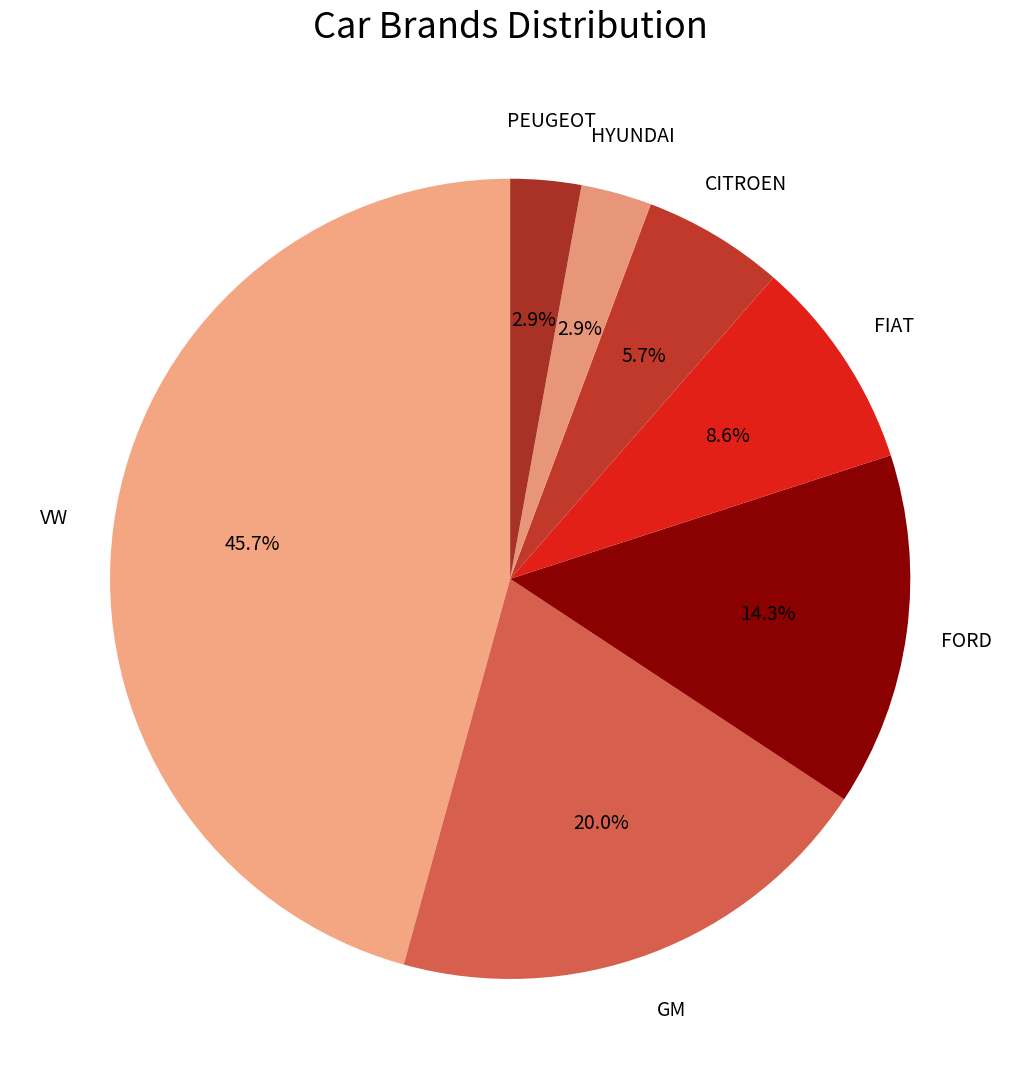

What percentage is the PEUGEOT slice, to the nearest percent?

3%